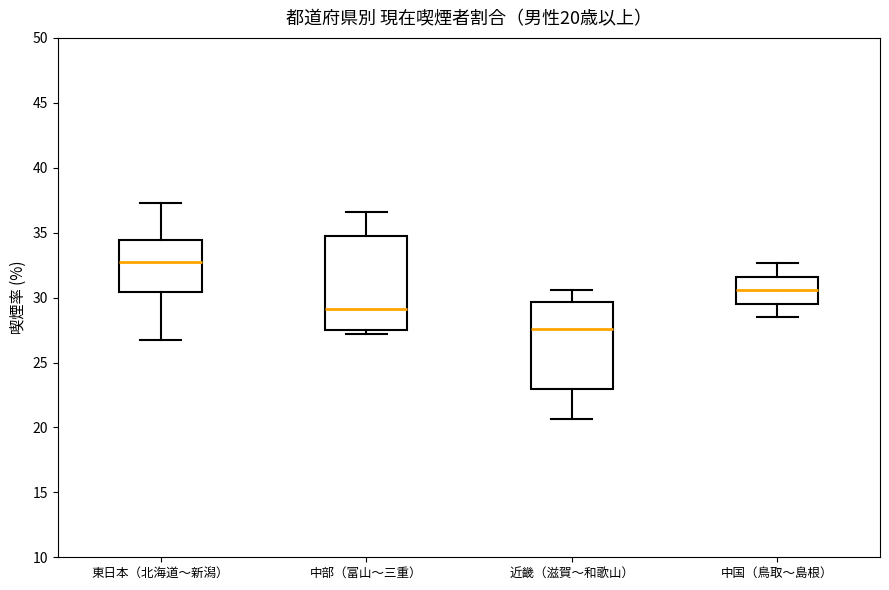

Which box's median line is the highest?

東日本（北海道〜新潟）